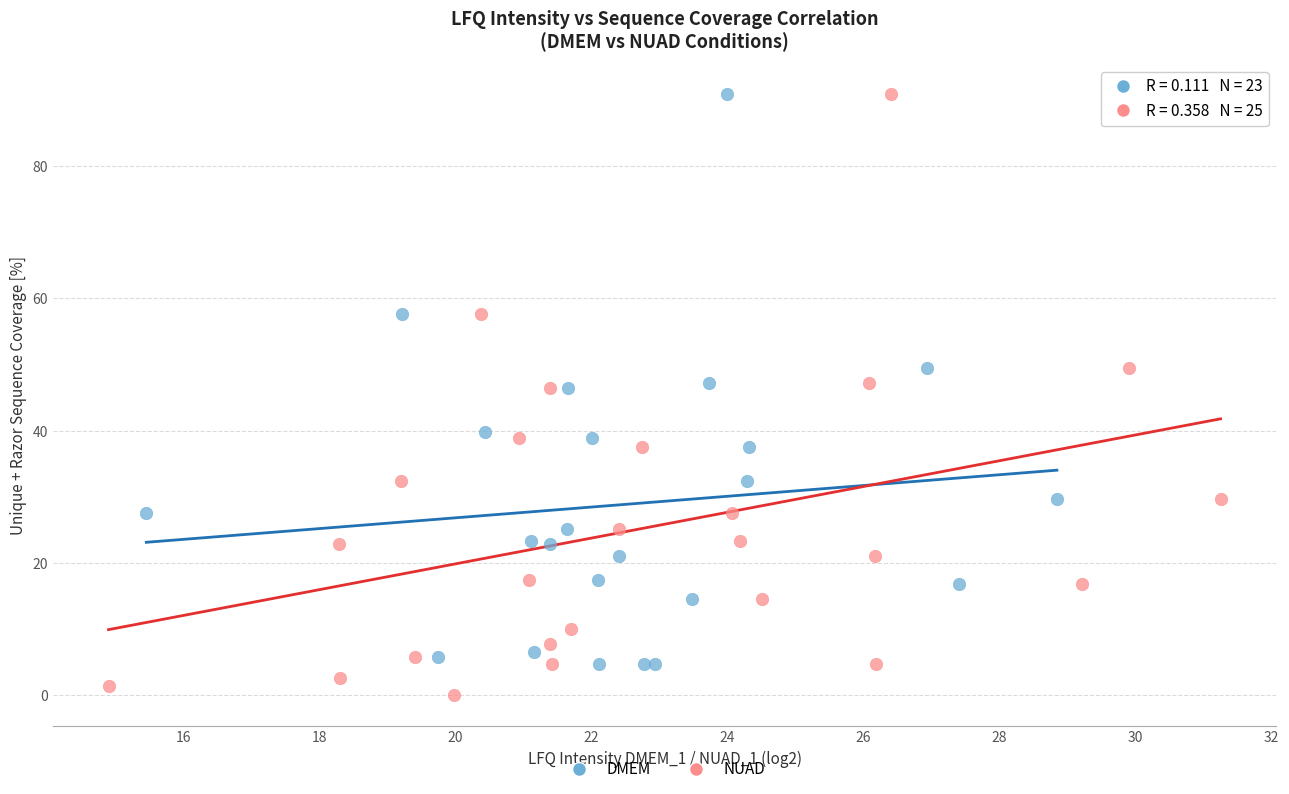

Which series reaches the minimum Y coordinate?

NUAD